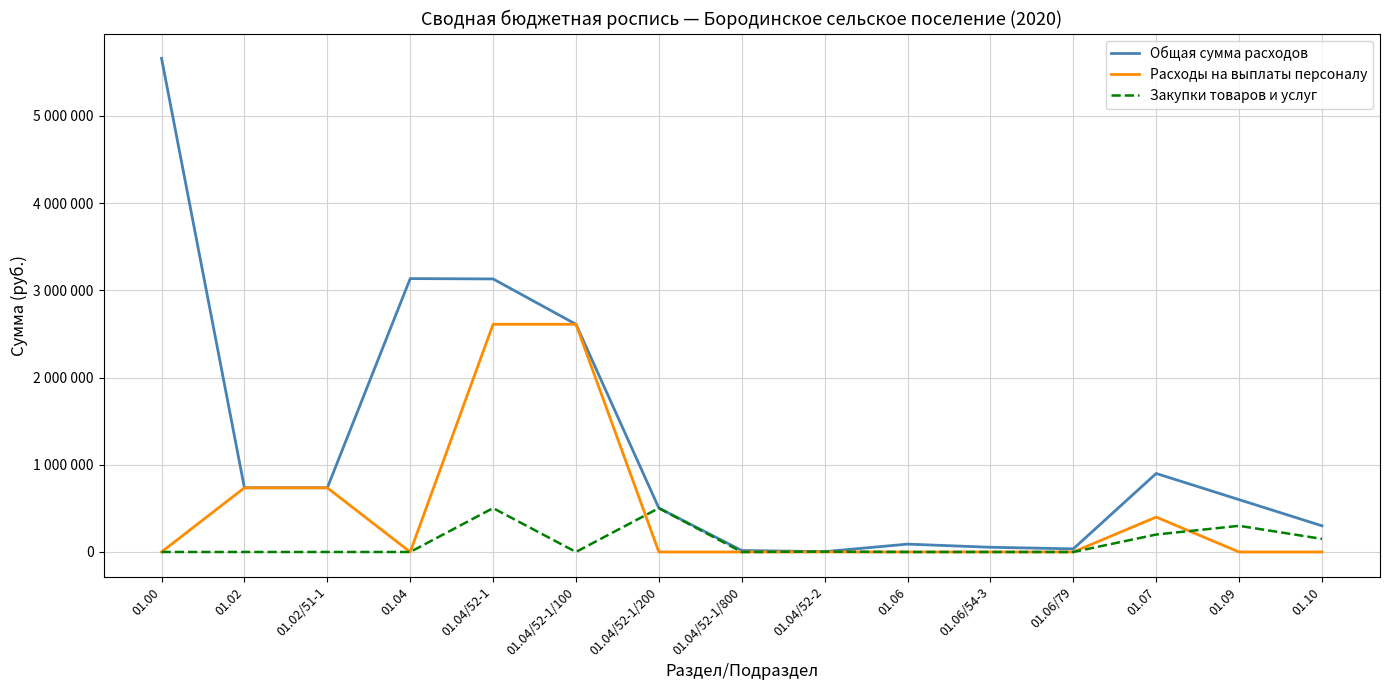

True or false: Расходы на выплаты персоналу and Общая сумма расходов cross at least once.

False